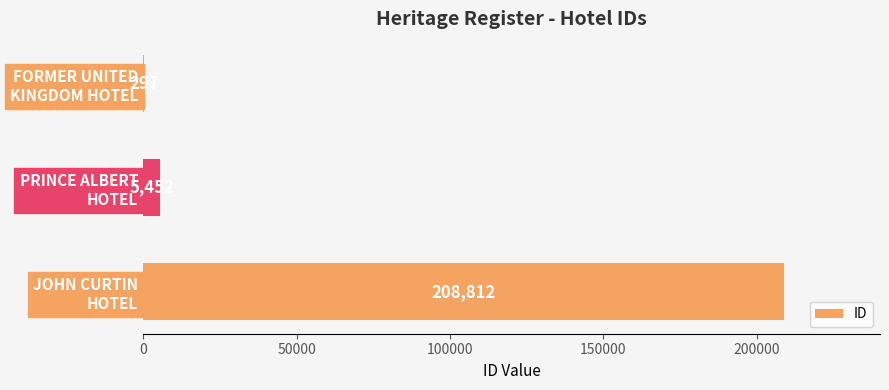

How many distinct data groups are displayed?

1